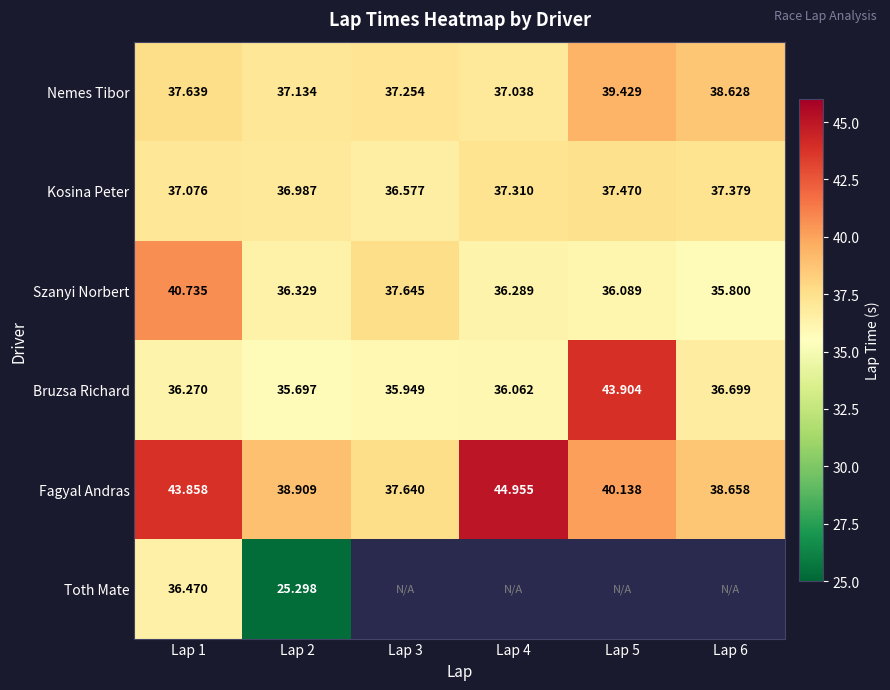

Between Lap 2 and Lap 4, which series saw the biggest shift?

Fagyal Andras